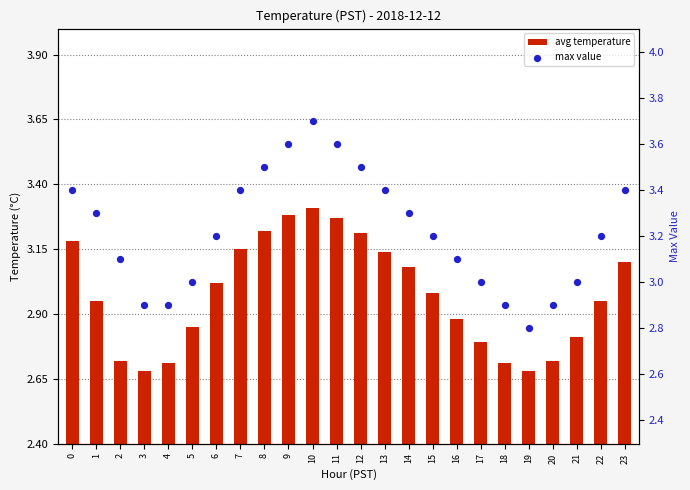

Which series has the largest Y range (max minus min)?

max value